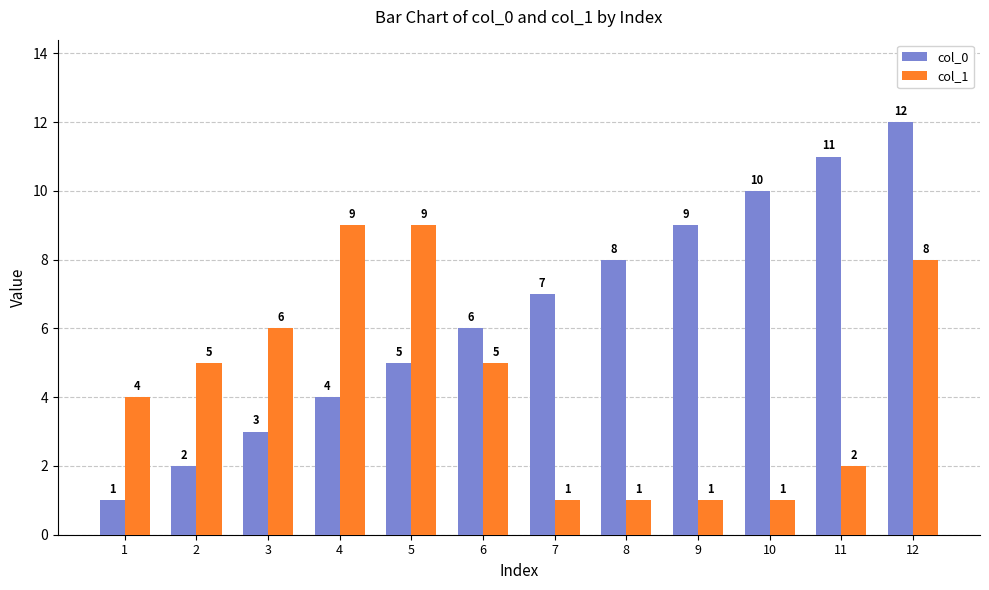

What is the difference between the second highest and minimum values in the col_1 series?

8